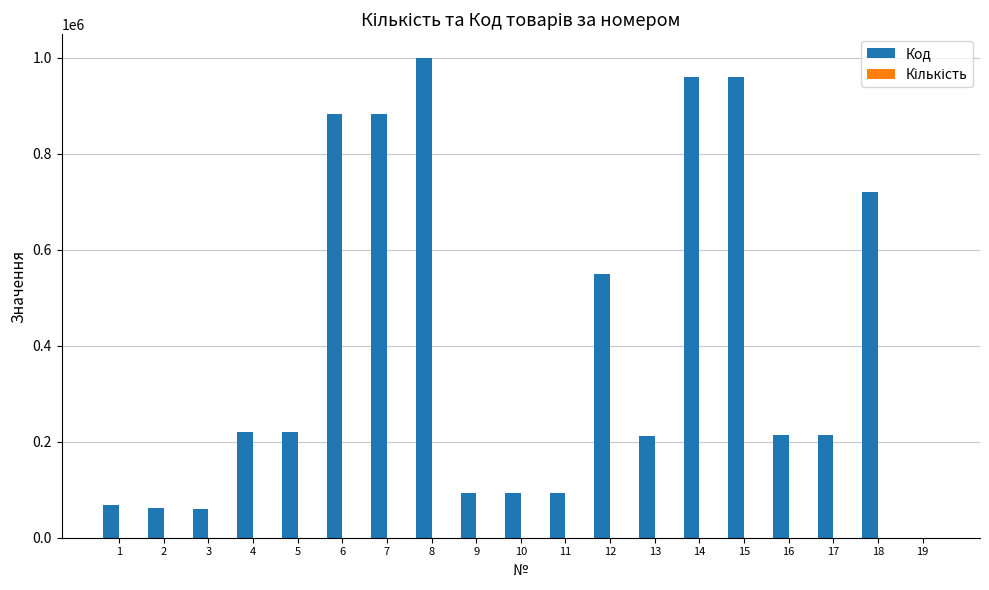

The value of Код at 9 is 93145. True or false?

True